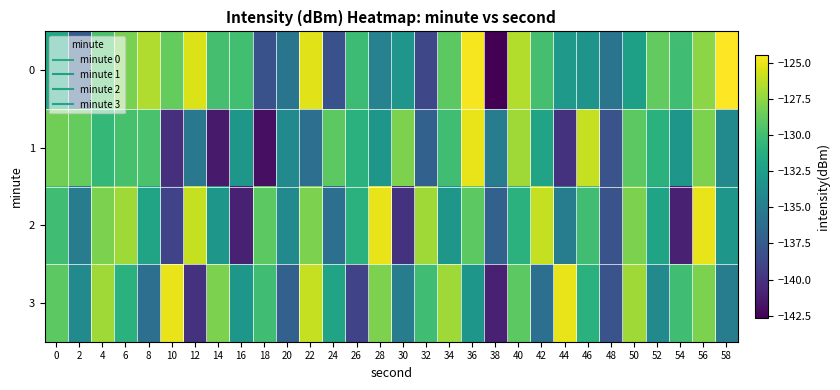

What is the greatest value displayed?

-124.4